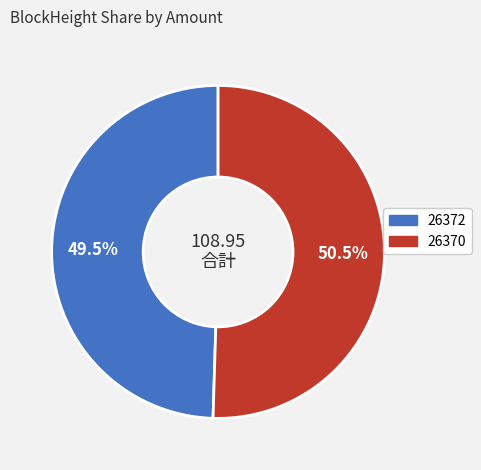

Count the number of slices in the pie.

2